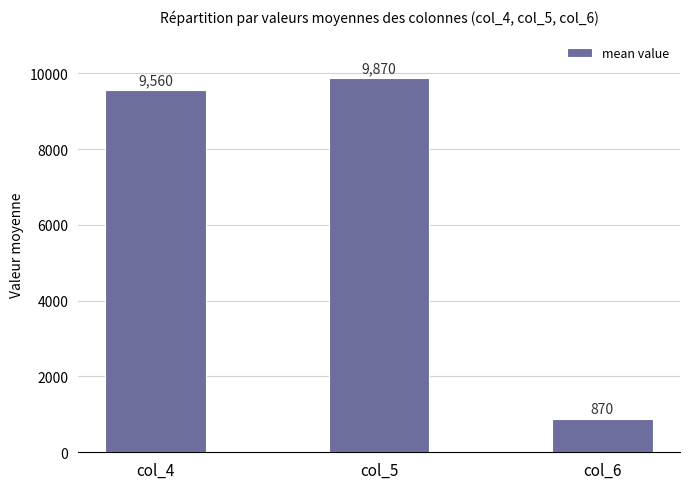

The value at col_5 is 9870. True or false?

True